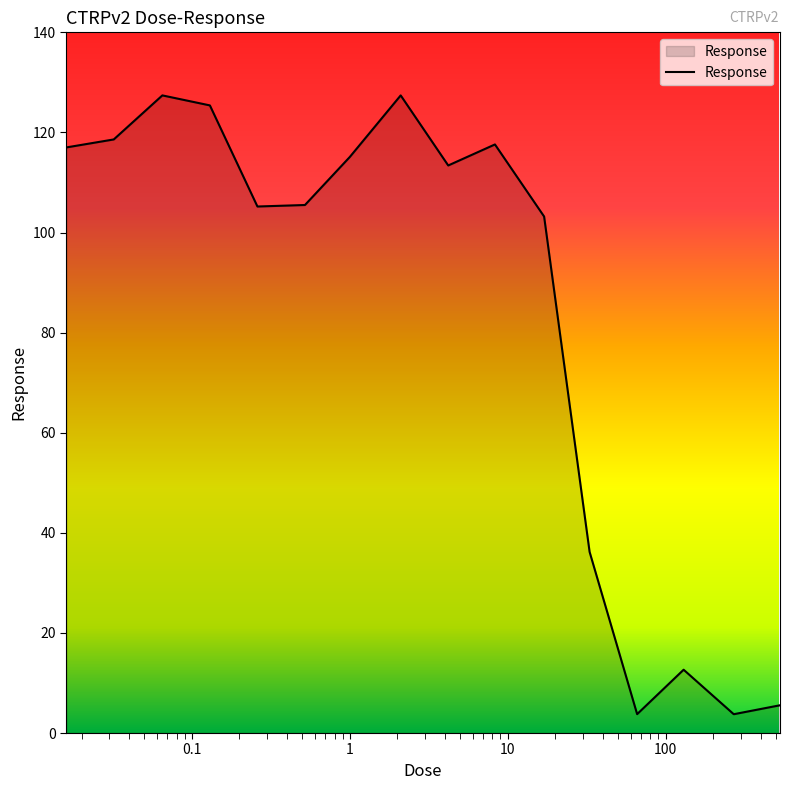

What is the difference between the maximum and minimum values?

123.6